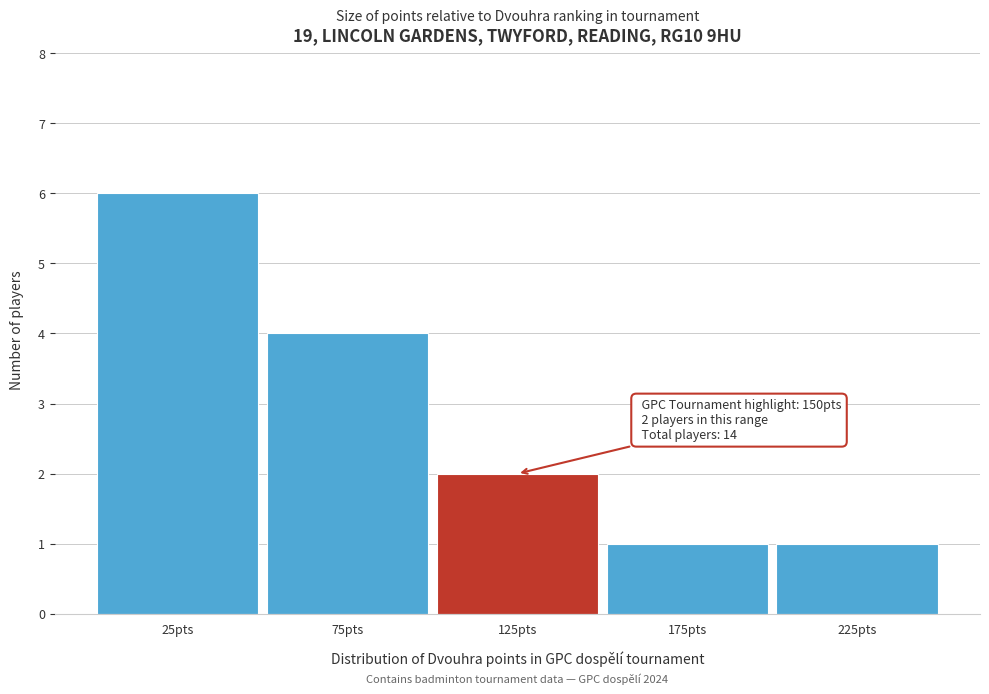

Reading left to right, list all the values displayed in this chart.

6	4	2	1	1